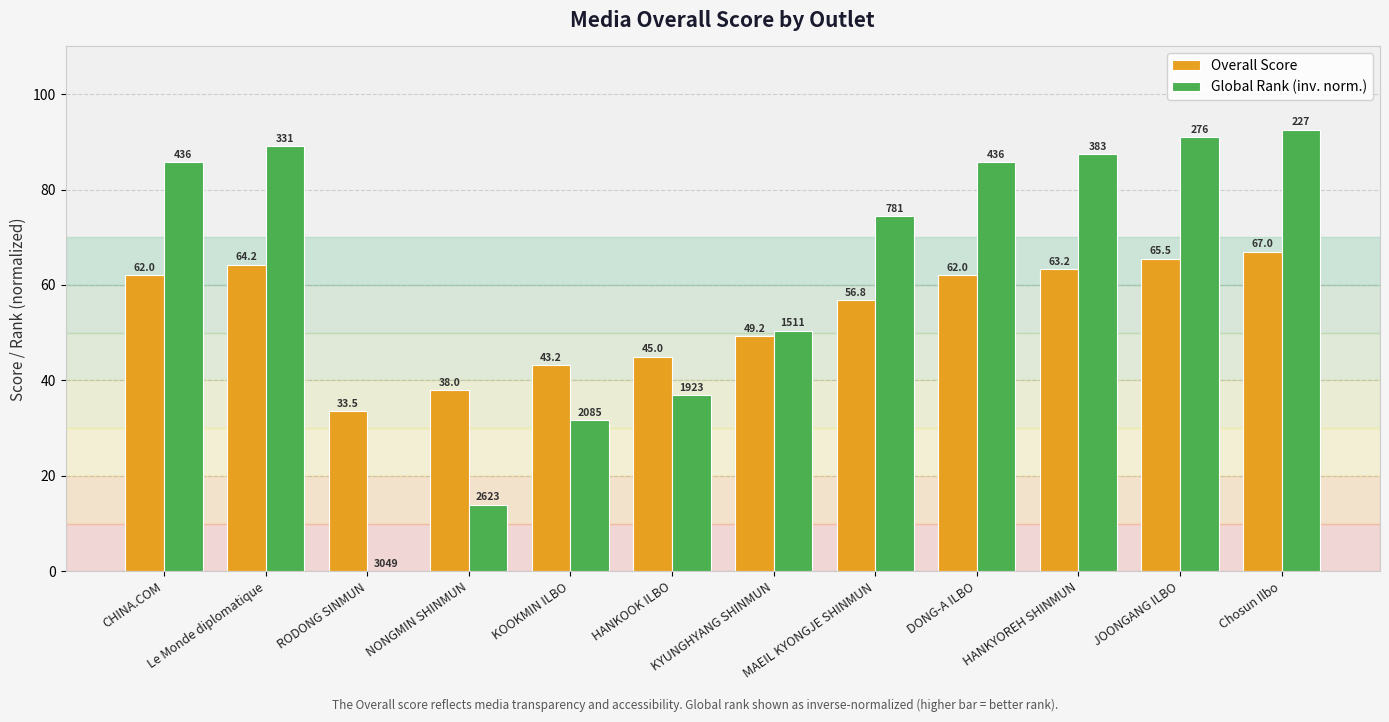

Is the value of Overall Score at CHINA.COM greater than the value of Global Rank (inv. norm.) at KOOKMIN ILBO?

Yes